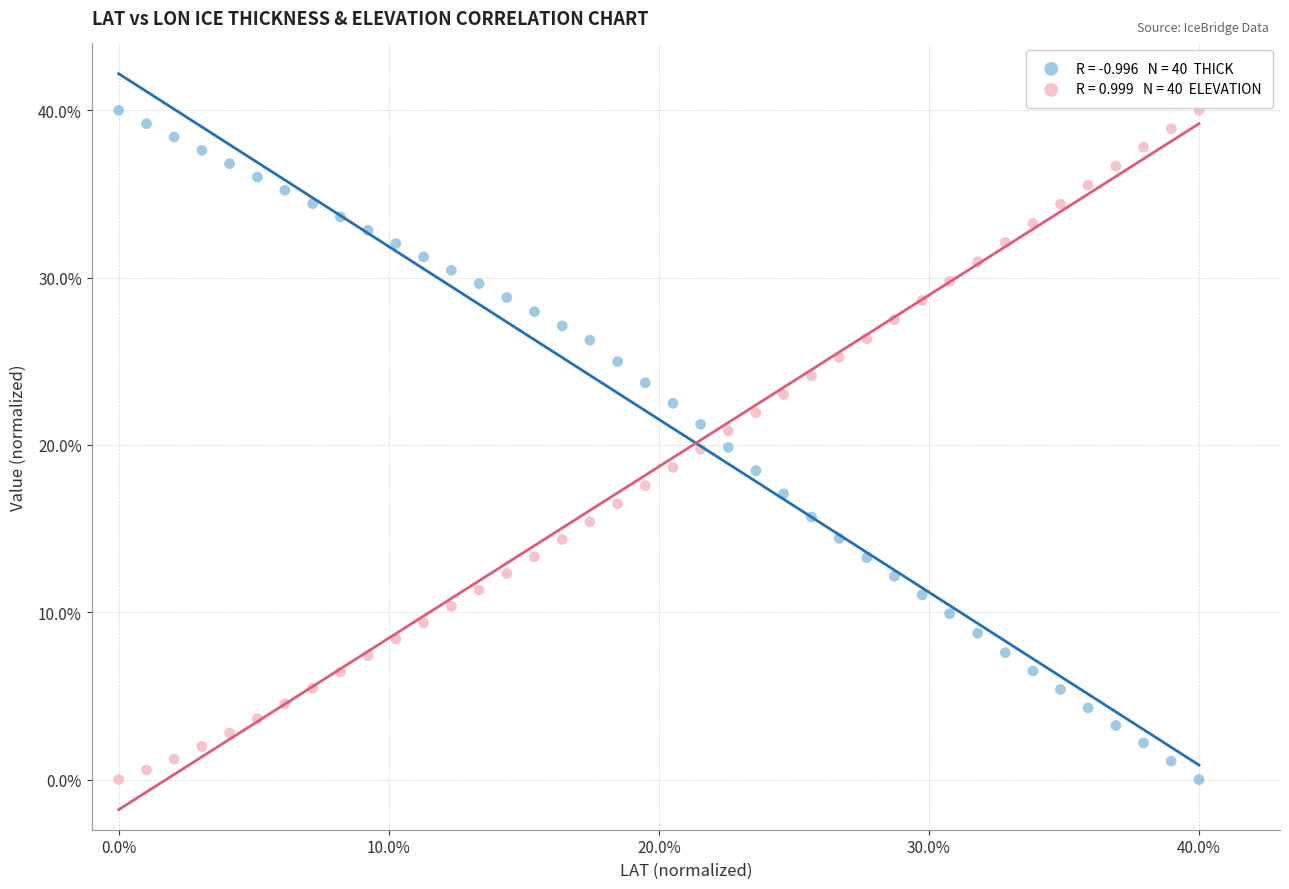

Across all data points, what is the range of X values (max minus min)?

40.0